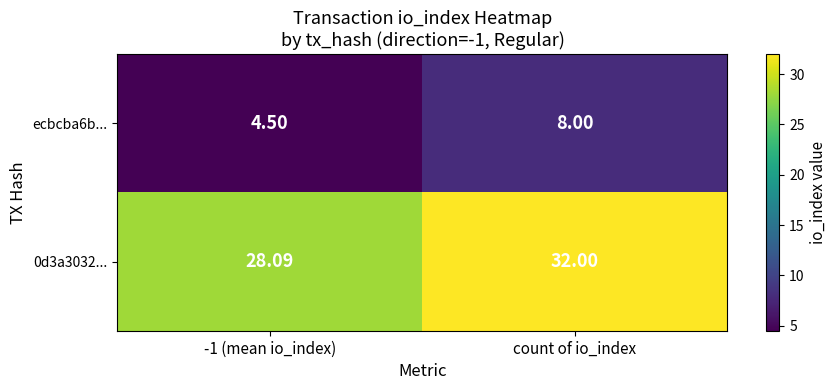

At which category is the sum across all series the highest?

count of io_index